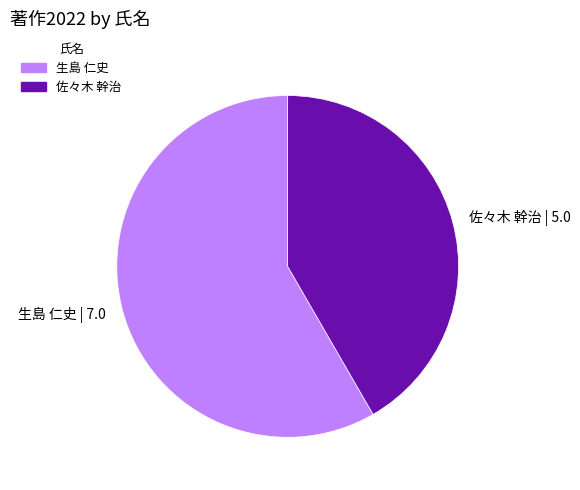

What is the largest slice in the pie chart?

生島 仁史